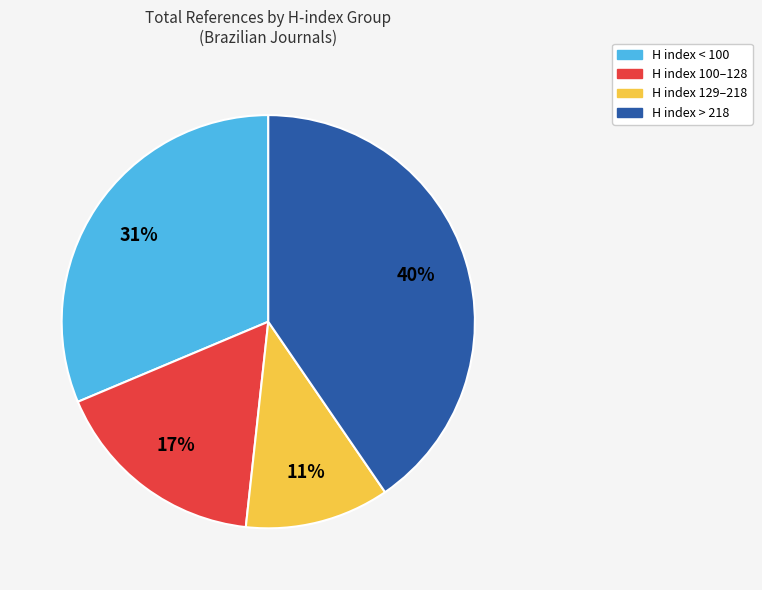

Is there any slice that represents more than half of the pie?

No